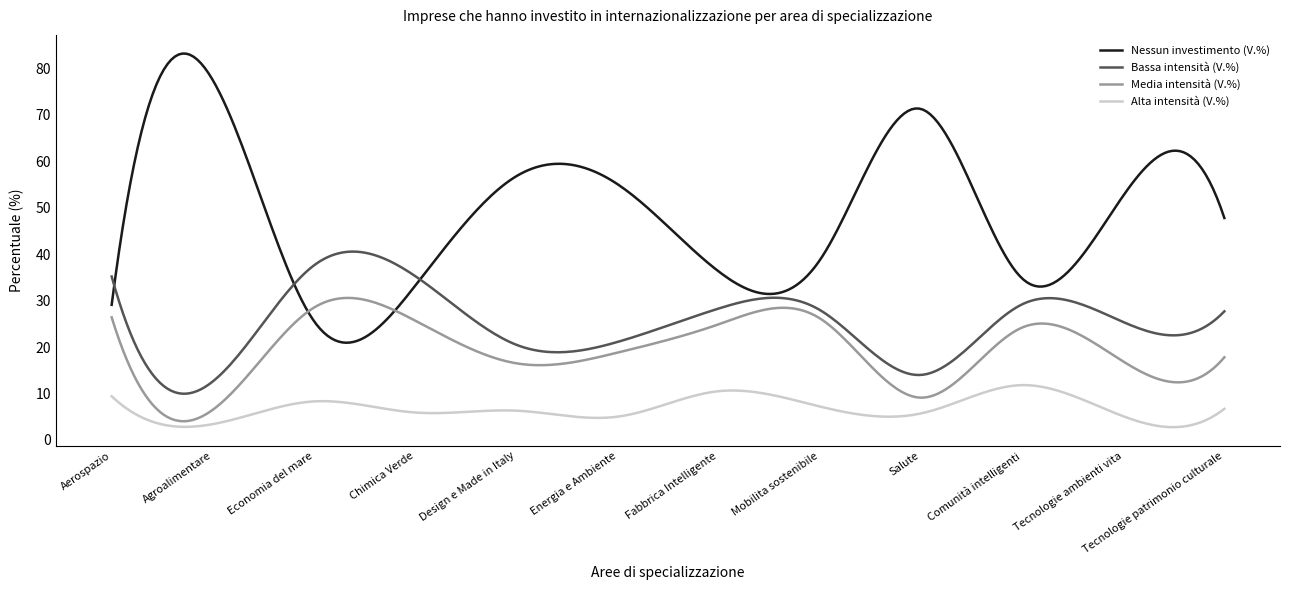

What is the maximum value for Bassa intensità (V.%)?

40.6